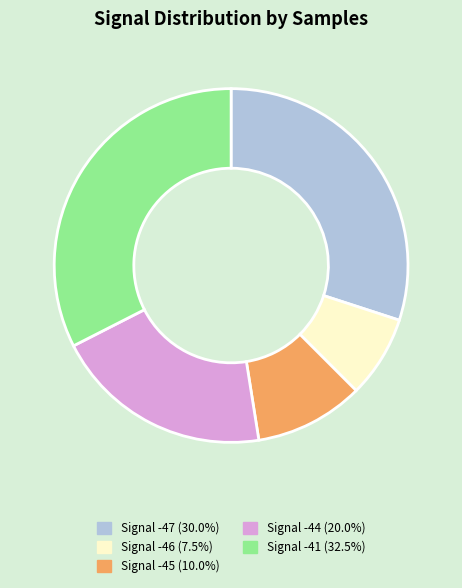

Combined, do Signal -44 (20.0%) and Signal -45 (10.0%) account for over 50%?

No